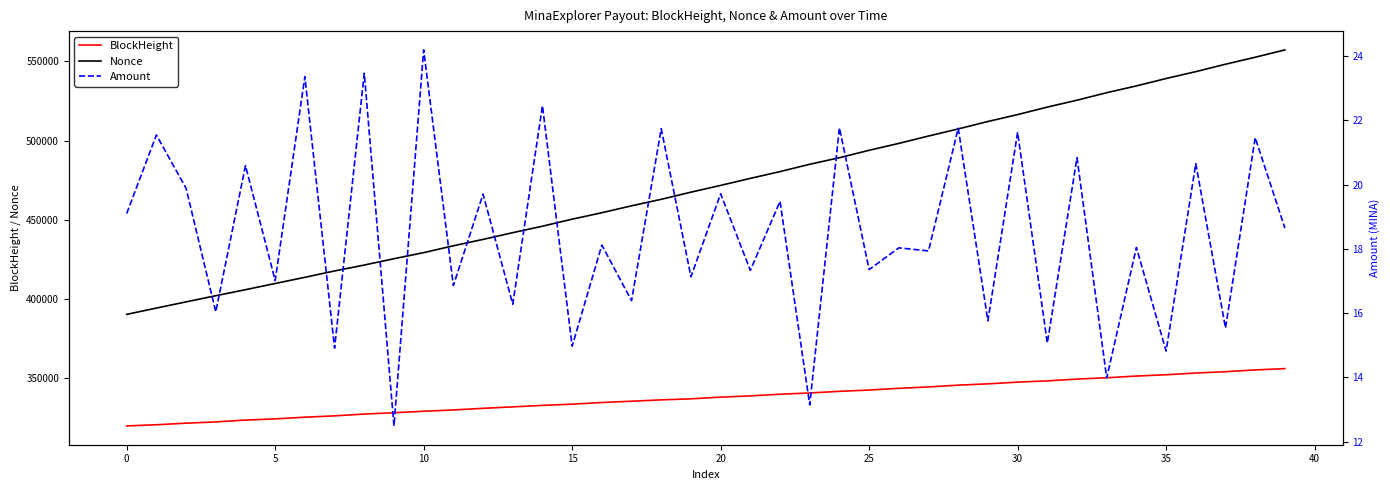

What is the minimum value for Nonce?

390394